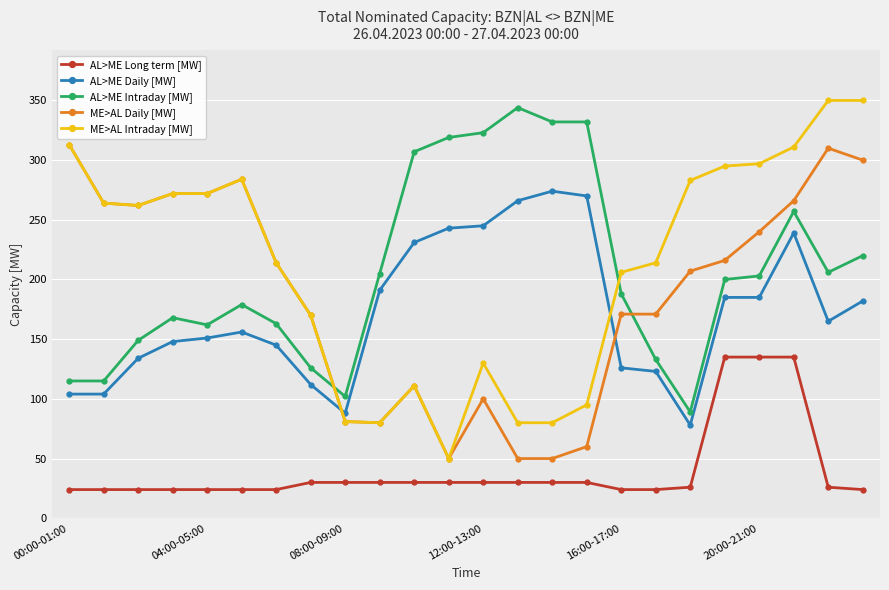

True or false: AL>ME Daily [MW] has more than 2 interior local peaks.

True